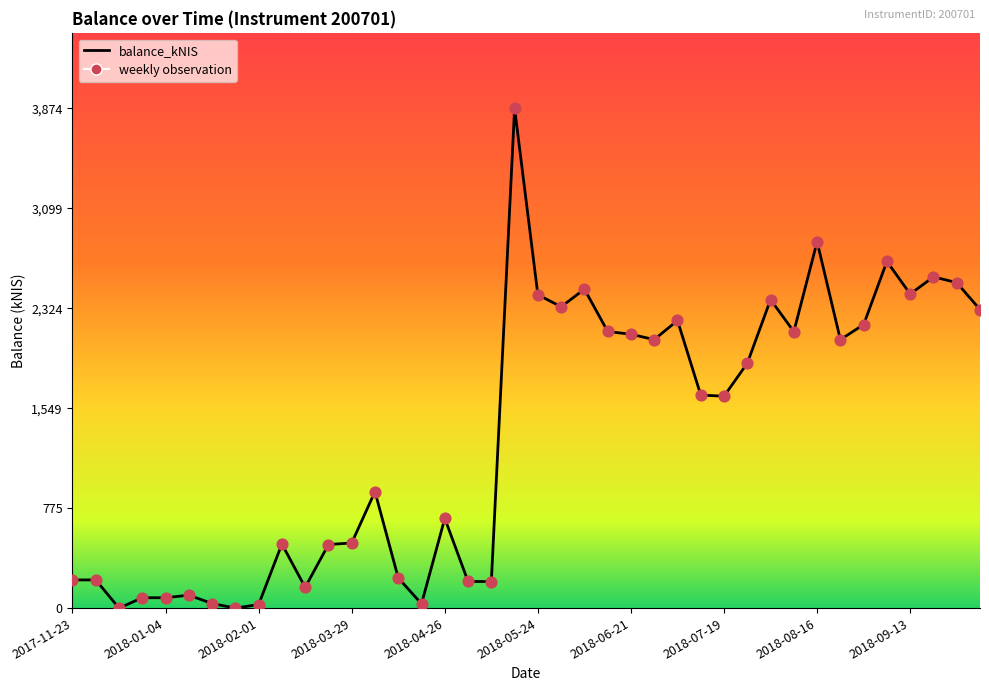

What is the difference between the maximum and minimum values?

3873.6